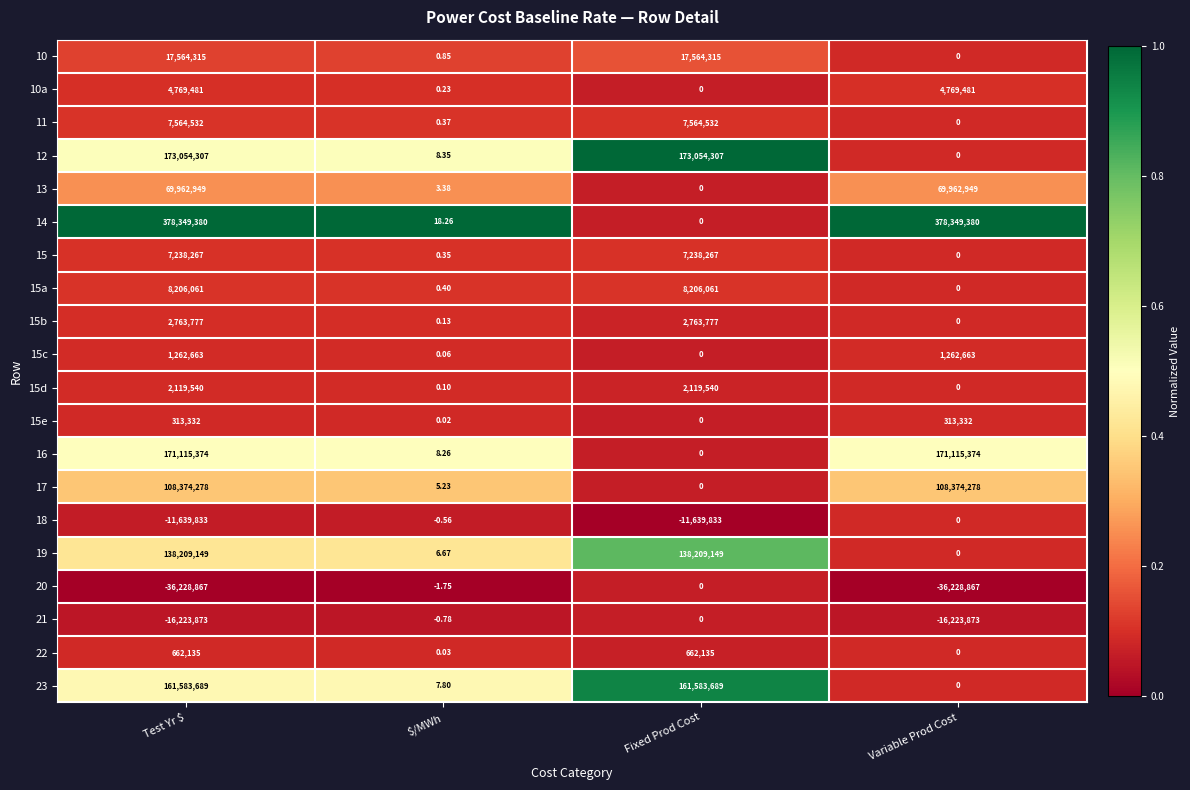

At which label does 18 reach its peak?

Variable Prod Cost